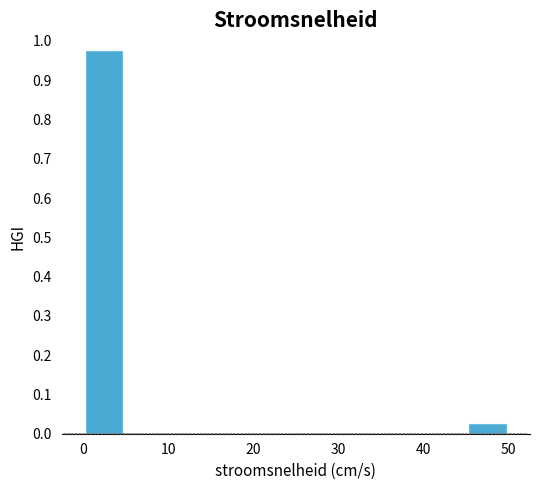

Which range on the x-axis has the tallest bar?

0 to 5